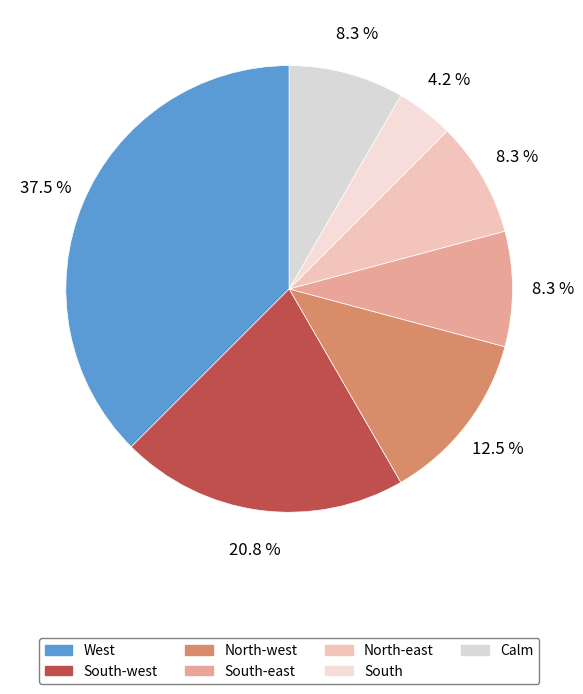

To the nearest percent, what is the difference between the largest and smallest slice percentages?

33%